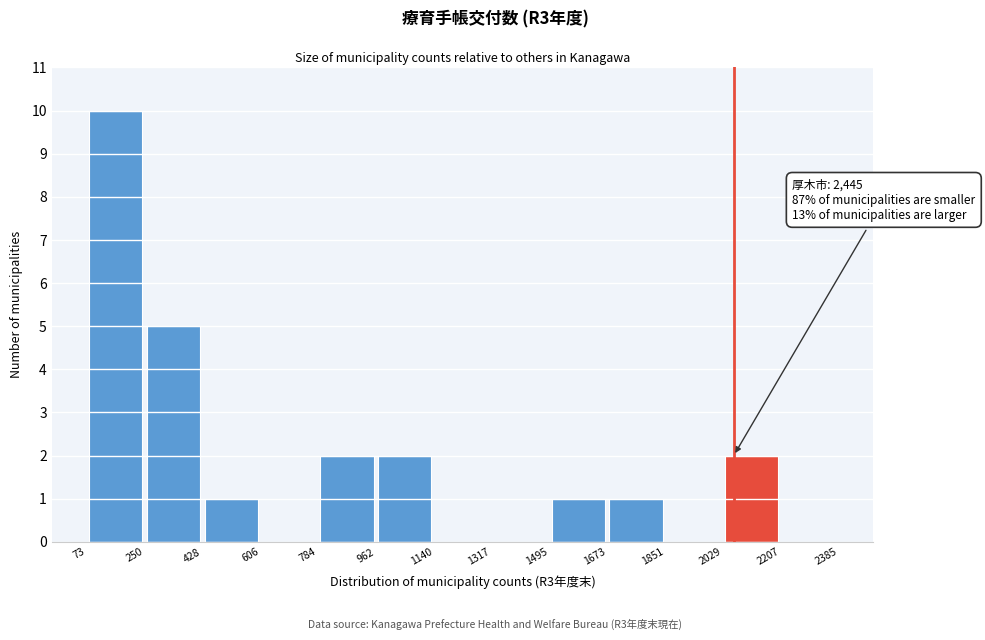

Which range on the x-axis has the tallest bar?

73 to 250